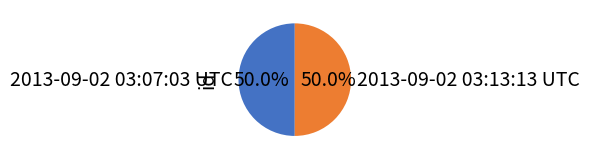

What portion of the pie excludes 2013-09-02 03:07:03 UTC?

50.0%